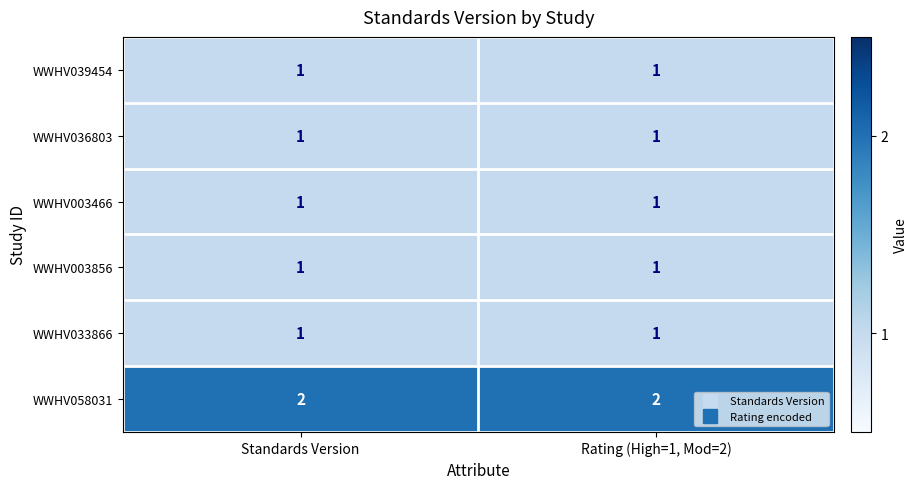

What is the total value across all series at Rating (High=1, Mod=2)?

7